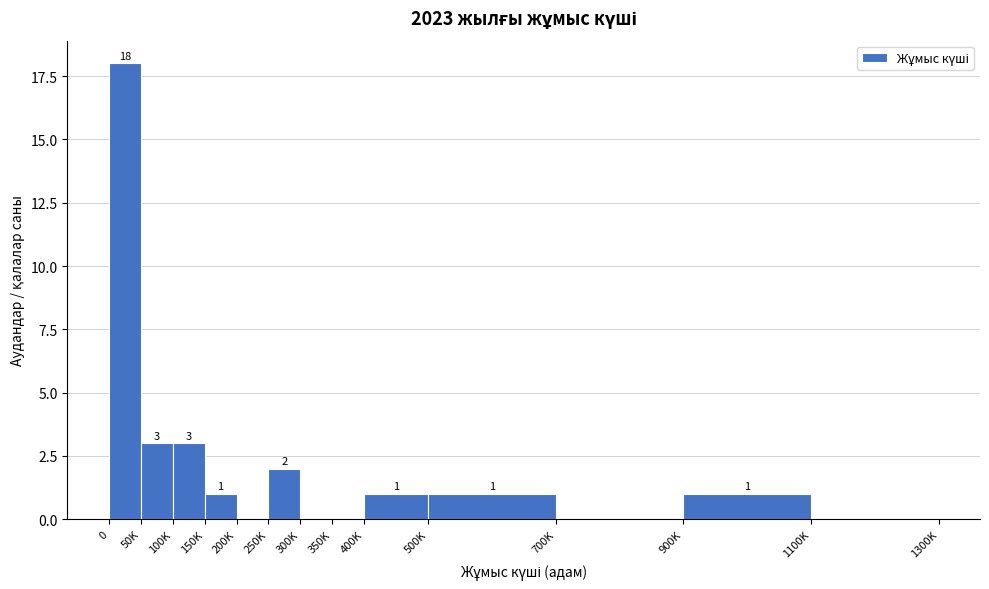

Reading right to left, what are all the values shown in this chart?

1100K=0	900K=1	700K=0	500K=1	400K=1	350K=0	300K=0	250K=2	200K=0	150K=1	100K=3	50K=3	0=18